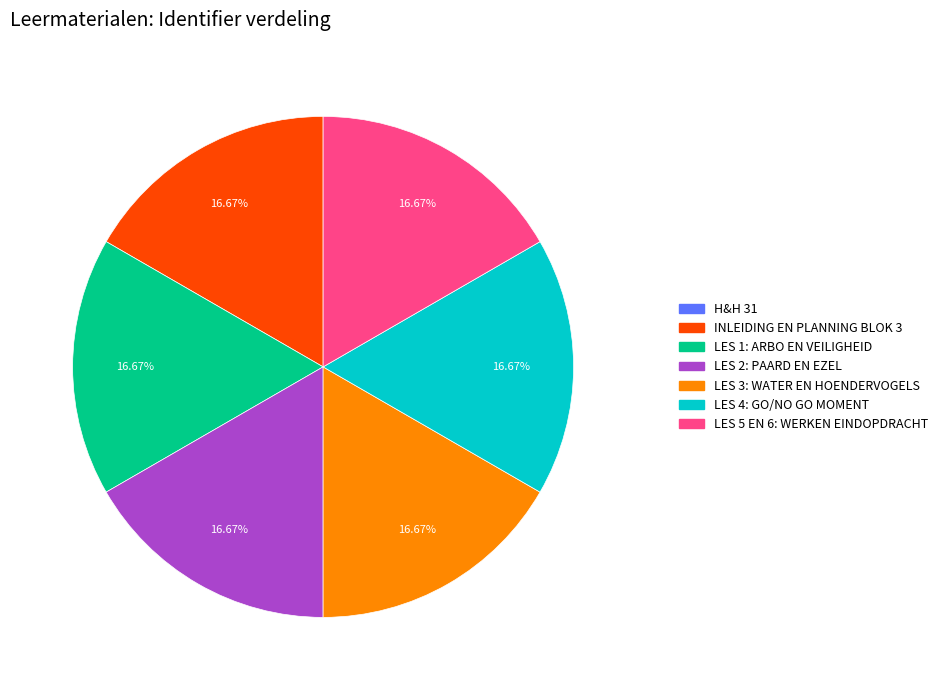

Is the sum of LES 5 EN 6: WERKEN EINDOPDRACHT and LES 2: PAARD EN EZEL greater than half?

No